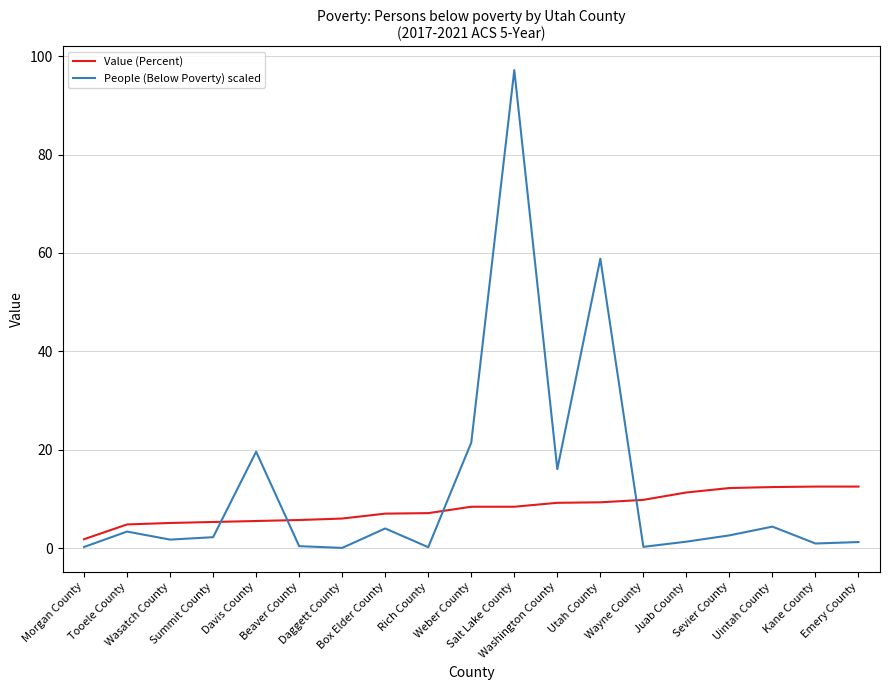

At how many categories does at least one series exceed 34?

2